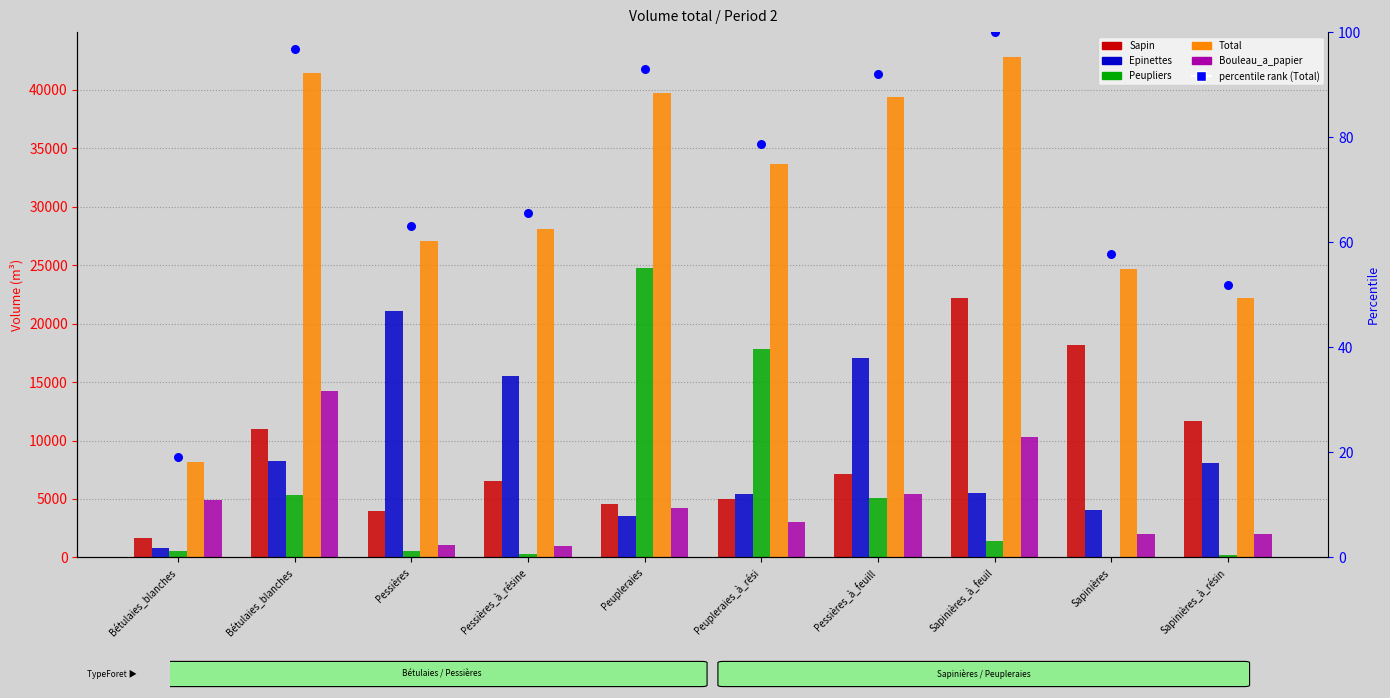

Which series reaches the minimum Y coordinate?

percentile rank (Total)